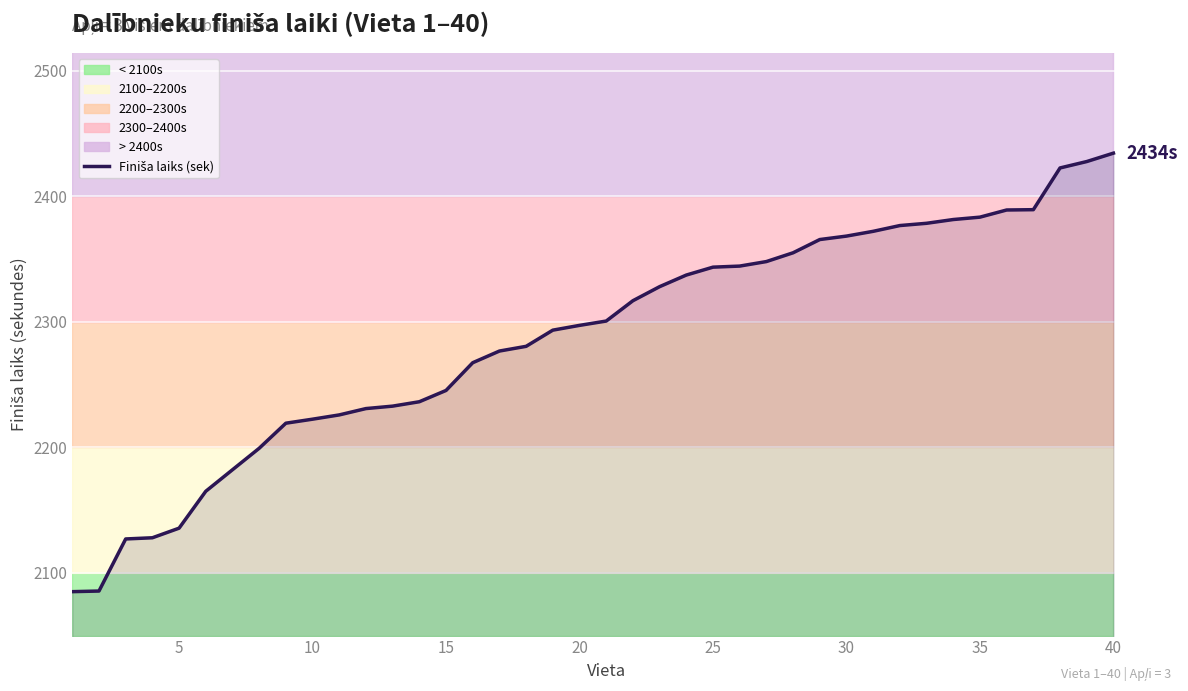

Which has a higher value, 35 or 34?

35